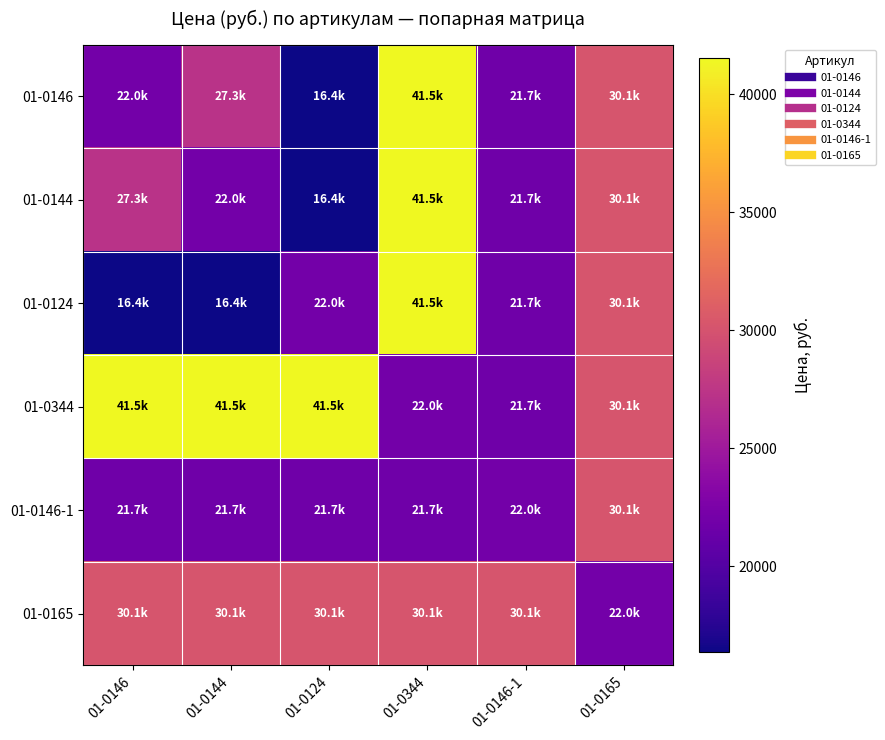

Reading left to right, list all the values displayed in this chart.

01-0146: 01-0146=22047.9	01-0144=27277.7	01-0124=16369.5	01-0344=41531.9	01-0146-1=21719.4	01-0165=30133.0
01-0144: 01-0146=27277.7	01-0144=22047.9	01-0124=16369.5	01-0344=41531.9	01-0146-1=21719.4	01-0165=30133.0
01-0124: 01-0146=16369.5	01-0144=16369.5	01-0124=22047.9	01-0344=41531.9	01-0146-1=21719.4	01-0165=30133.0
01-0344: 01-0146=41531.9	01-0144=41531.9	01-0124=41531.9	01-0344=22047.9	01-0146-1=21719.4	01-0165=30133.0
01-0146-1: 01-0146=21719.4	01-0144=21719.4	01-0124=21719.4	01-0344=21719.4	01-0146-1=22047.9	01-0165=30133.0
01-0165: 01-0146=30133.0	01-0144=30133.0	01-0124=30133.0	01-0344=30133.0	01-0146-1=30133.0	01-0165=22047.9